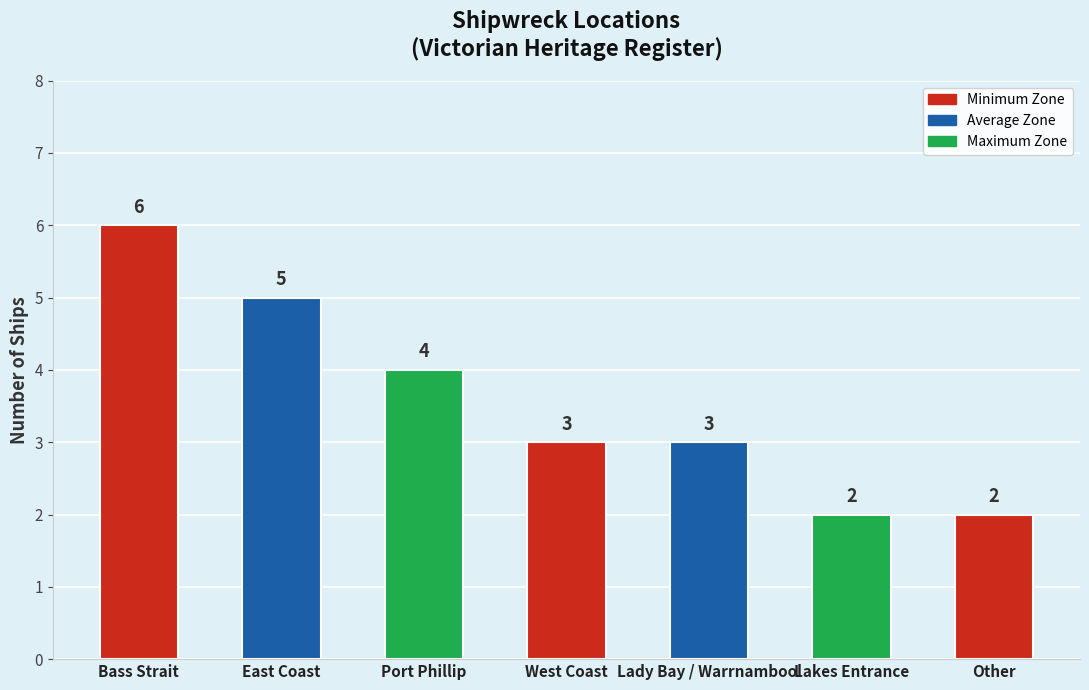

What is the sum of all values?

25